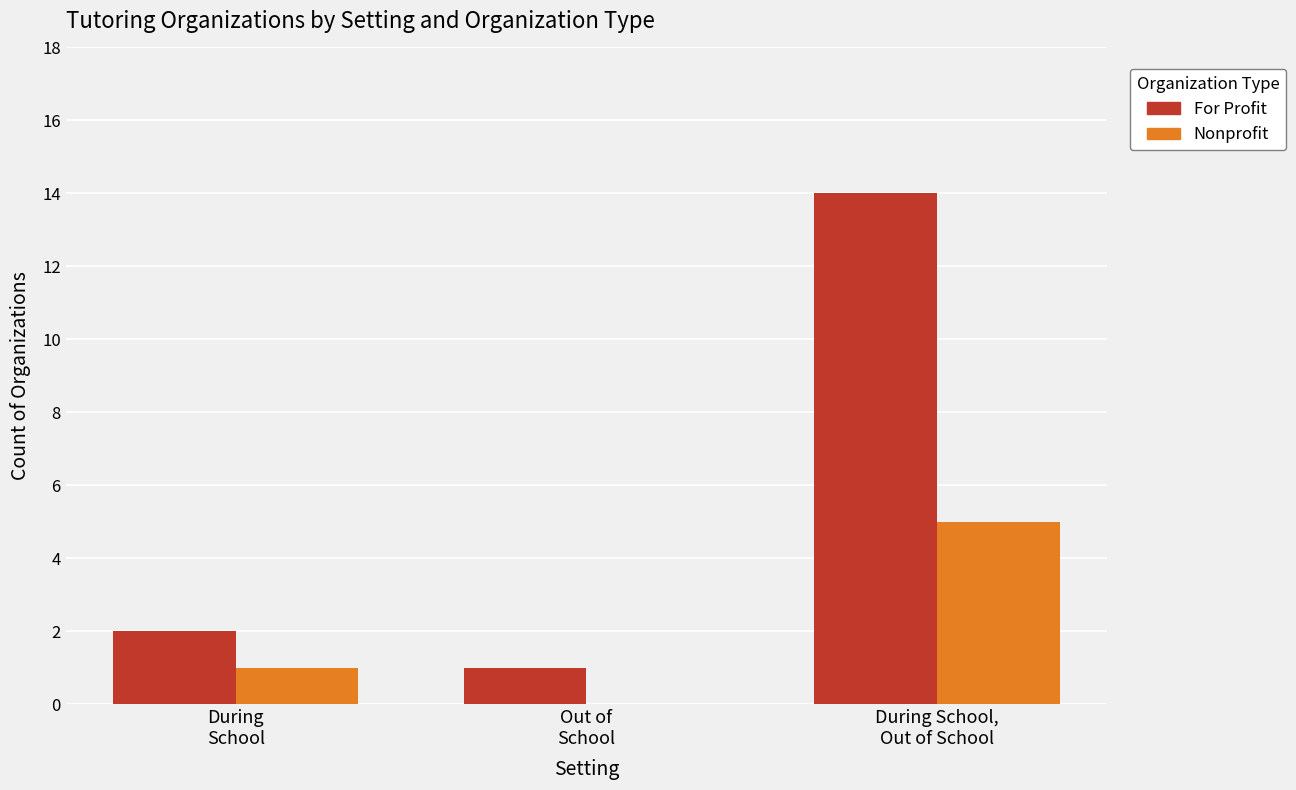

What is the maximum value shown in the chart?

14